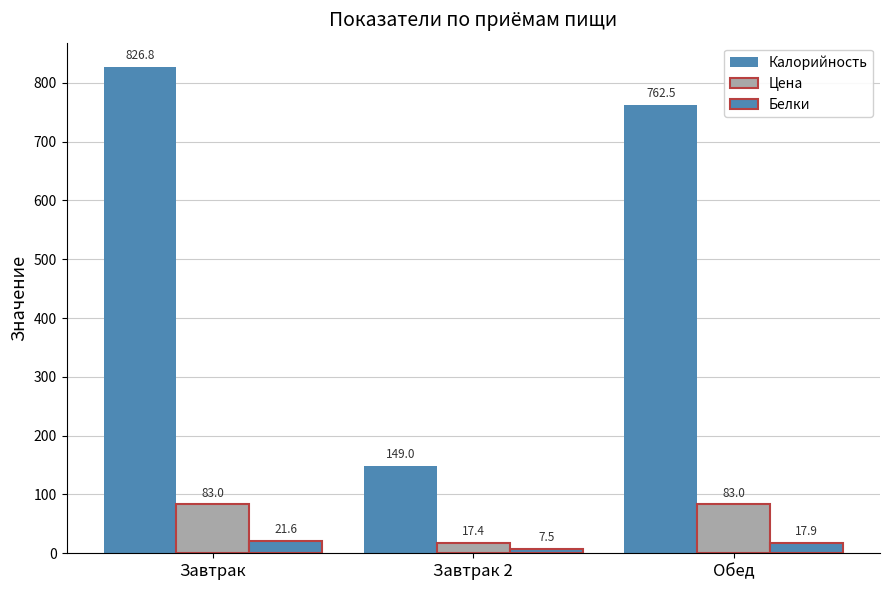

Reading right to left, list all the values displayed in this chart.

Калорийность: 762.5	149.0	826.8
Цена: 83.0	17.4	83.0
Белки: 17.9	7.5	21.6